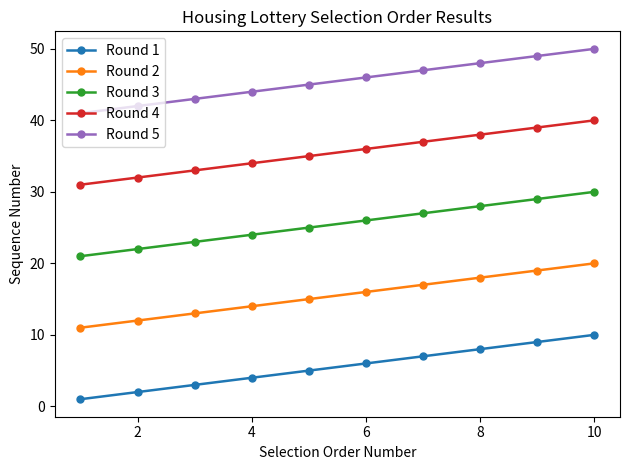

What is the maximum value shown in the chart?

50